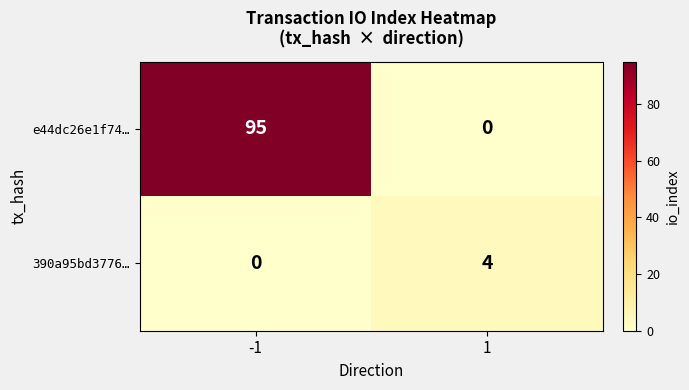

The 390a95bd3776… series shows 0 at -1. True or false?

True